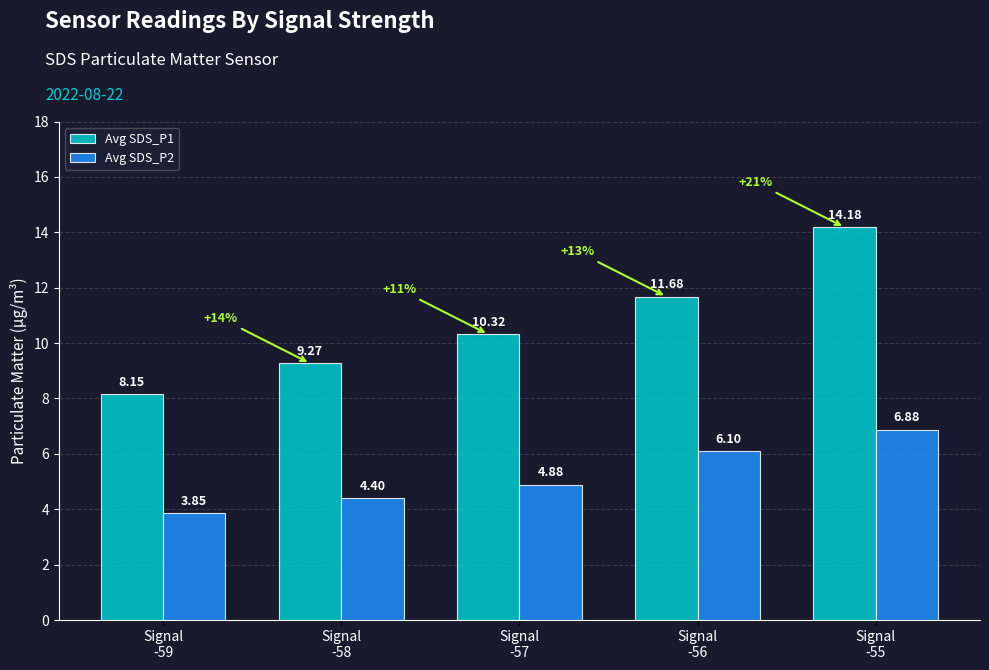

What is the difference between the maximum and second lowest values in the Avg SDS_P2 series?

2.5